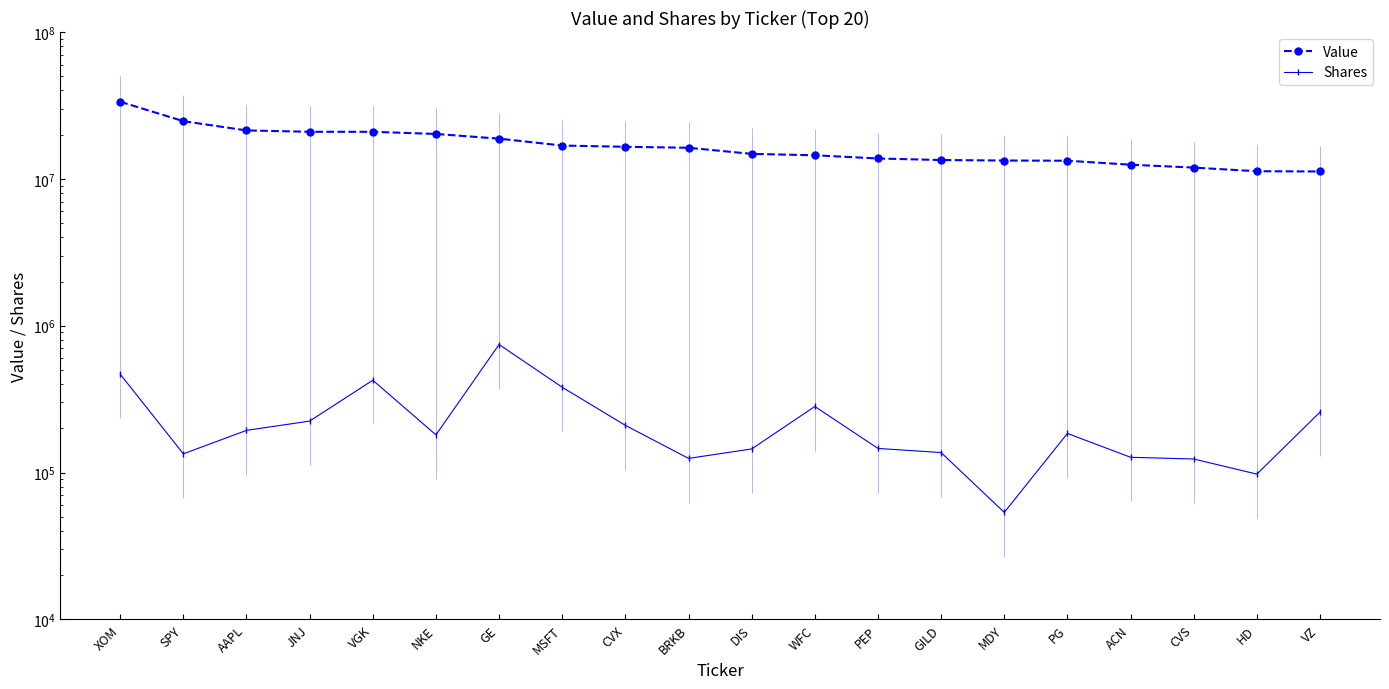

How many values in the Shares series exceed 184718?

9